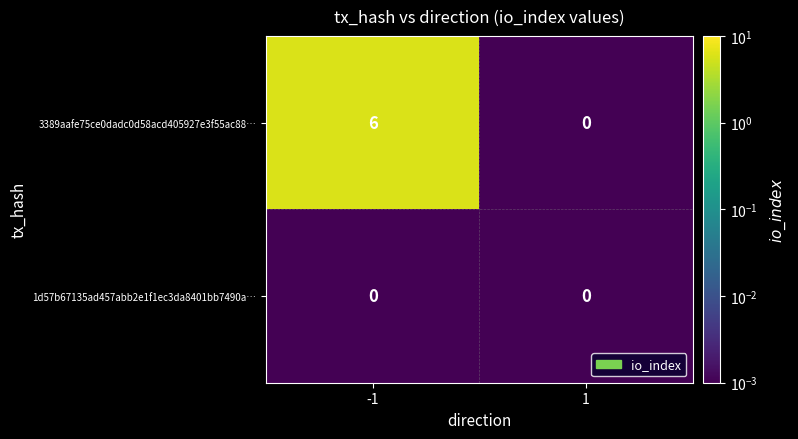

Rank the series by their maximum value, from lowest to highest.

1d57b67135ad457abb2e1f1ec3da8401bb7490a…, 3389aafe75ce0dadc0d58acd405927e3f55ac88…